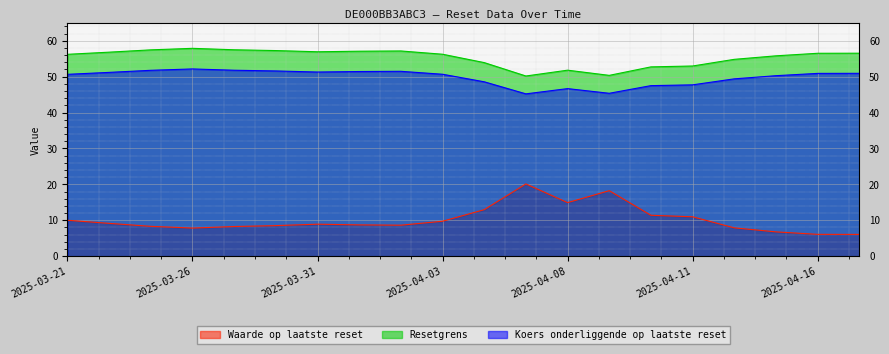

Which has a higher value, 2025-04-14 or 2025-03-31?

2025-03-31